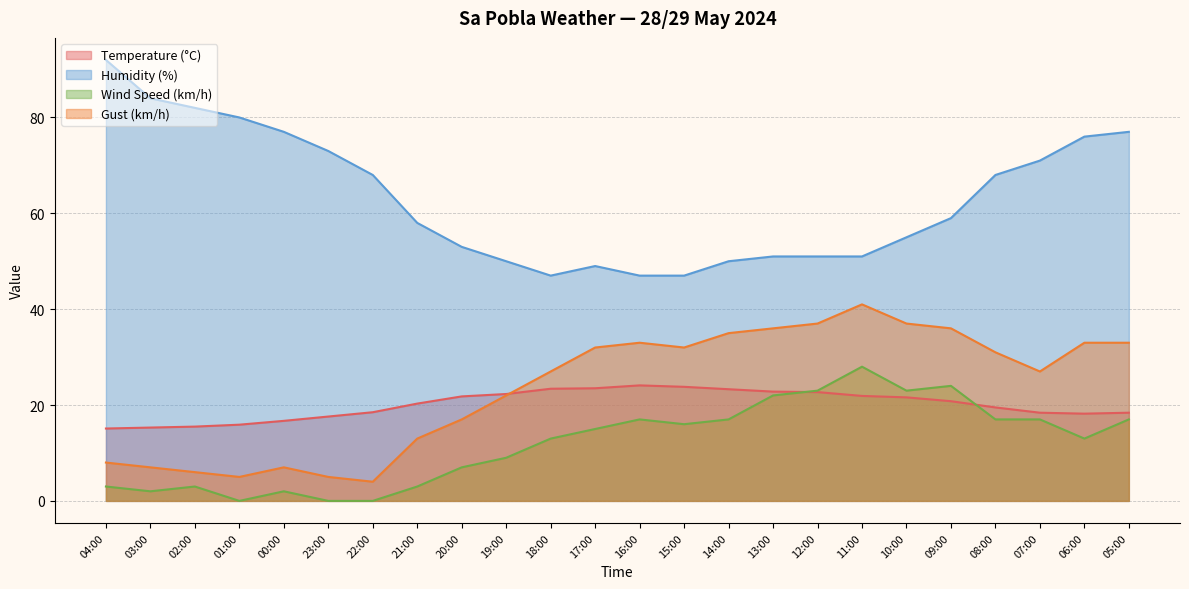

Is it true that Gust (km/h) equals 22.0 at 19:00?

True